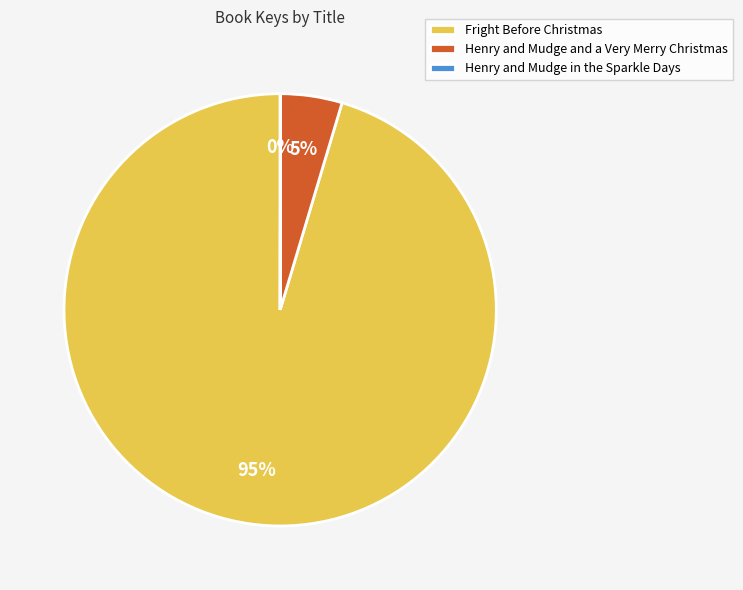

Between Henry and Mudge and a Very Merry Christmas and Fright Before Christmas, which is larger?

Fright Before Christmas